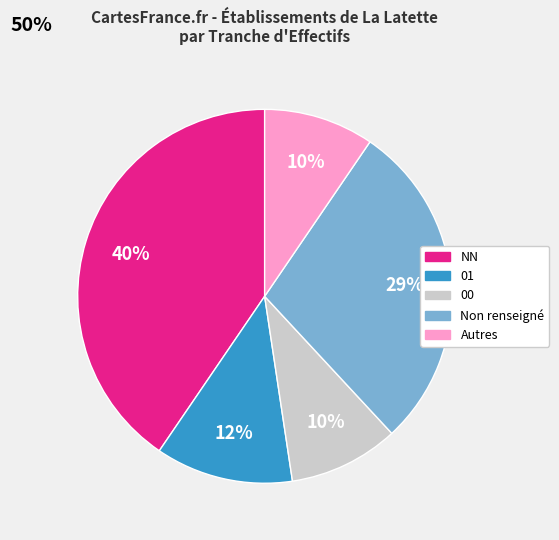

What is the largest slice in the pie chart?

NN